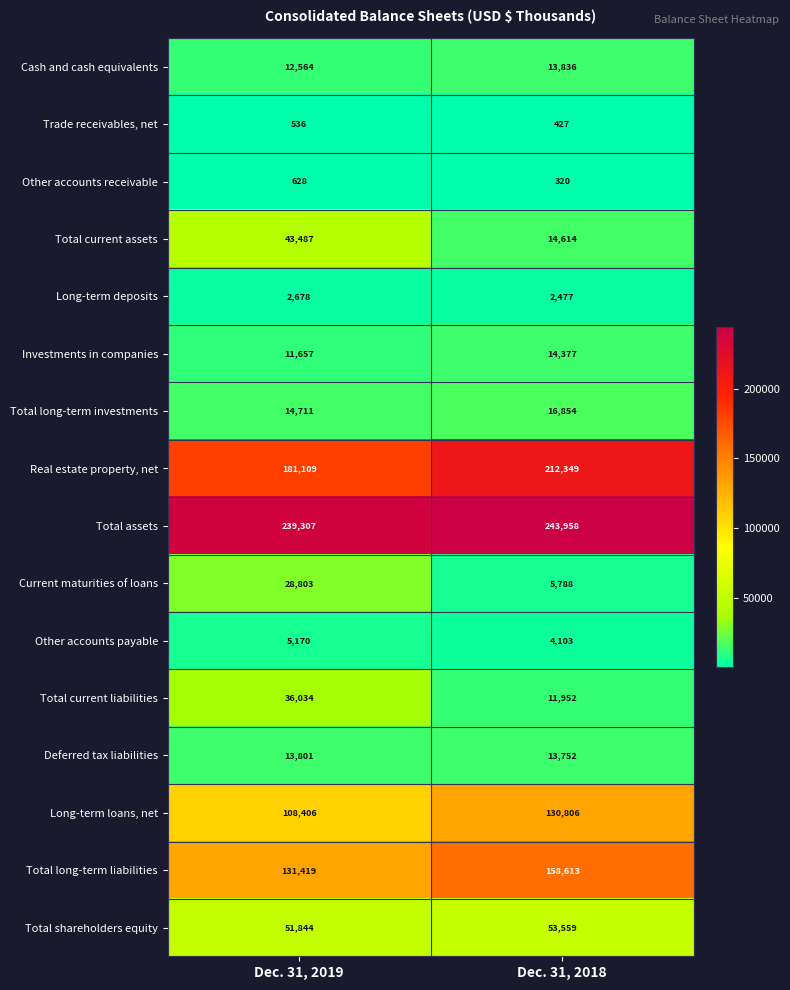

Which category has the lowest value in the Real estate property, net series?

Dec. 31, 2019